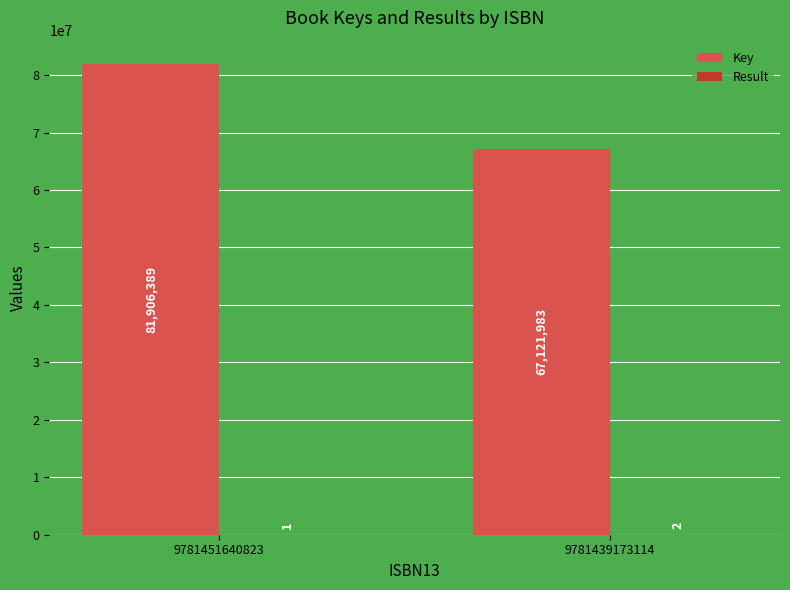

Read the Key value at 9781451640823, to the nearest 100.

81906400